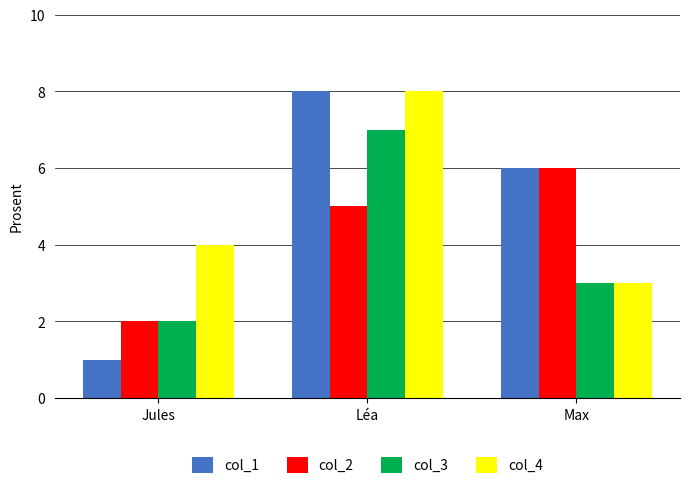

List the labels in order of col_1 value, largest first.

Léa, Max, Jules